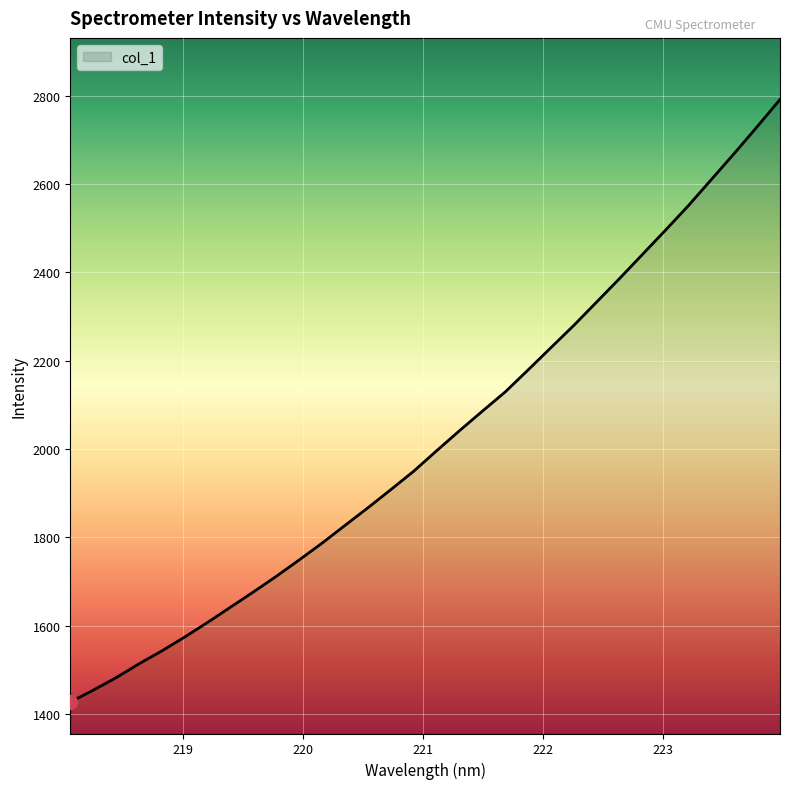

What is the sum of all values?

64674.1